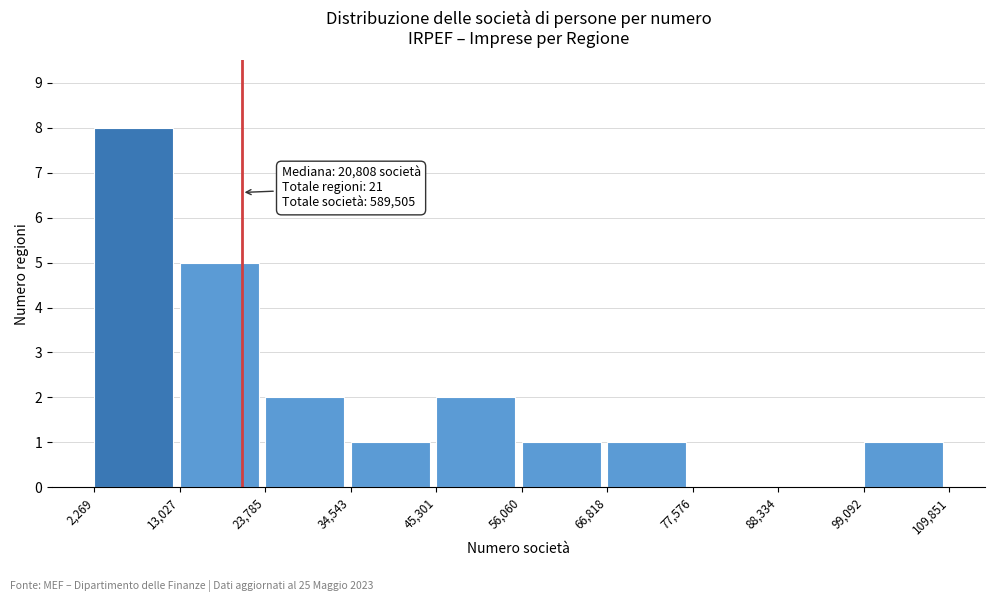

Over which range of the x-axis is the bar tallest?

2,269 to 13,027